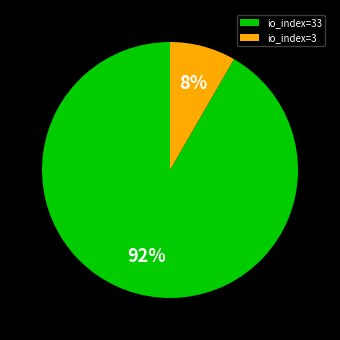

How many segments does this pie chart have?

2